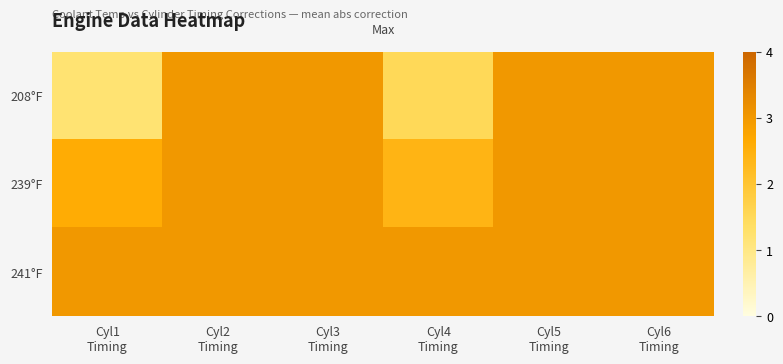

Reading left to right, what are all the values shown in this chart?

208°F: Cyl1
Timing=1.2	Cyl2
Timing=3.0	Cyl3
Timing=3.0	Cyl4
Timing=1.5	Cyl5
Timing=3.0	Cyl6
Timing=3.0
239°F: Cyl1
Timing=2.6	Cyl2
Timing=3.0	Cyl3
Timing=3.0	Cyl4
Timing=2.4	Cyl5
Timing=3.0	Cyl6
Timing=3.0
241°F: Cyl1
Timing=3.0	Cyl2
Timing=3.0	Cyl3
Timing=3.0	Cyl4
Timing=3.0	Cyl5
Timing=3.0	Cyl6
Timing=3.0